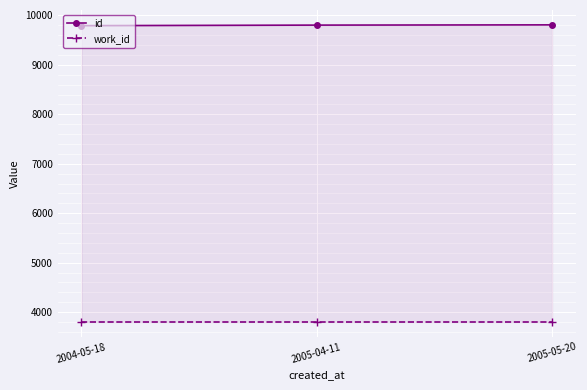

Is it true that id equals 4679 at 2005-04-11?

False